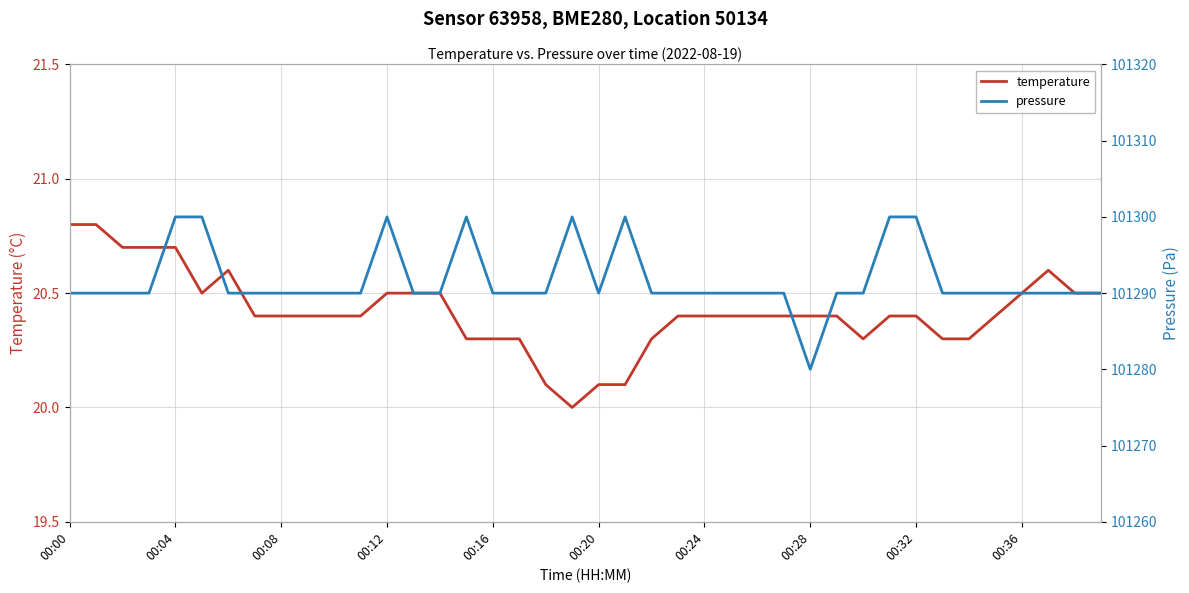

What is the lowest value of the pressure series?

101280.0